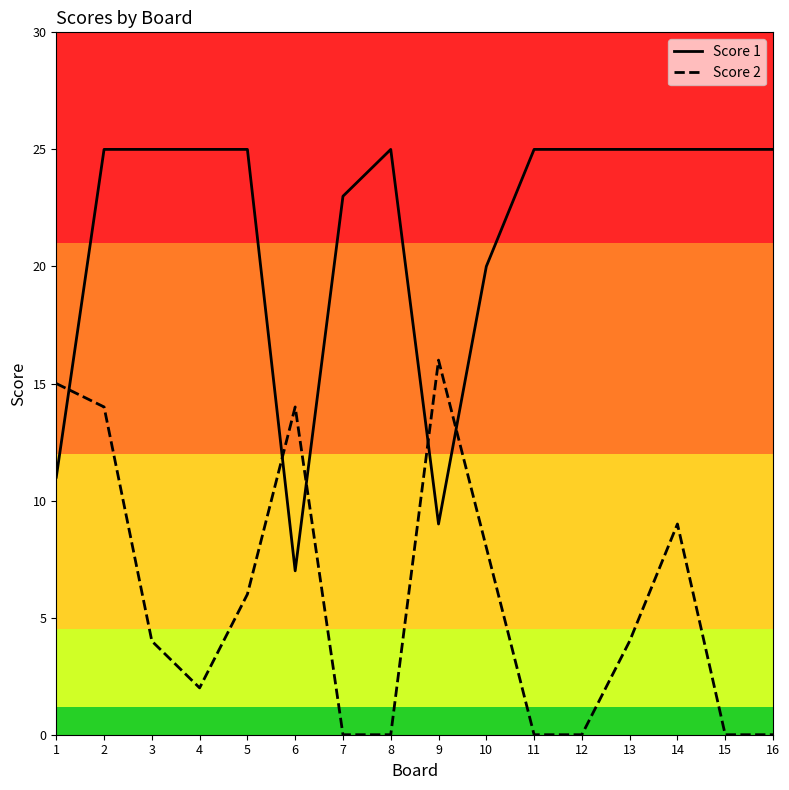

What is the total value across all series at 8?

25